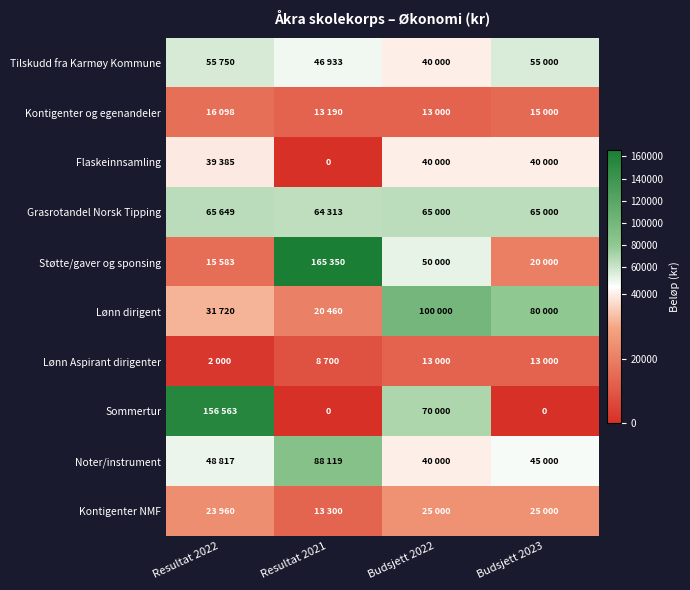

What is the minimum value for Noter/instrument?

40000